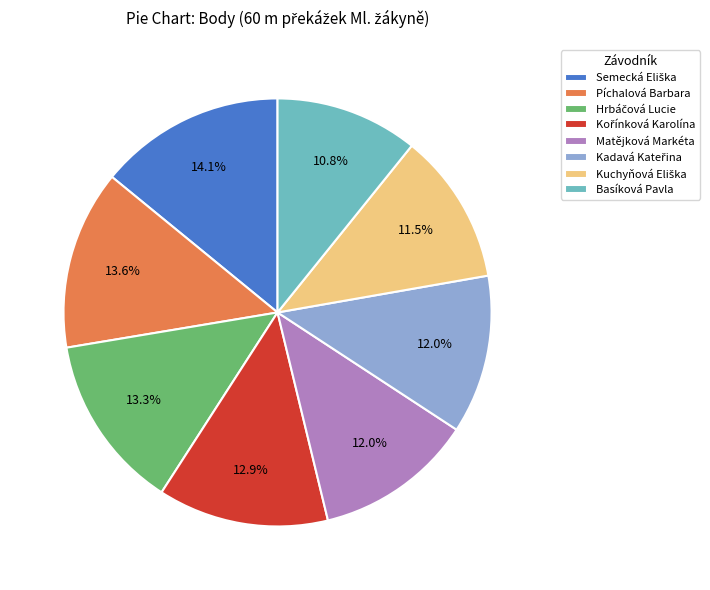

True or false: Basíková Pavla accounts for 2% of the total.

False